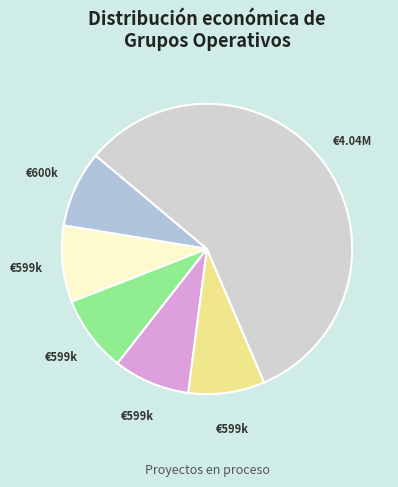

How many segments does this pie chart have?

6